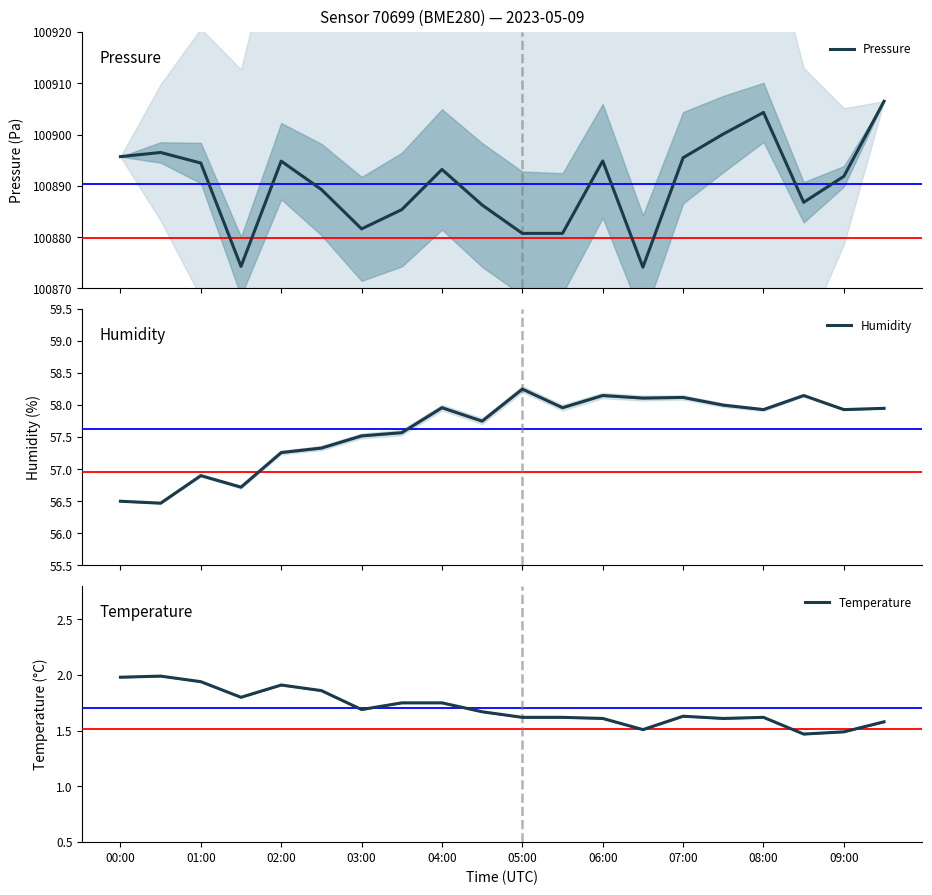

What are all the series names shown in the legend?

Pressure, Humidity, Temperature